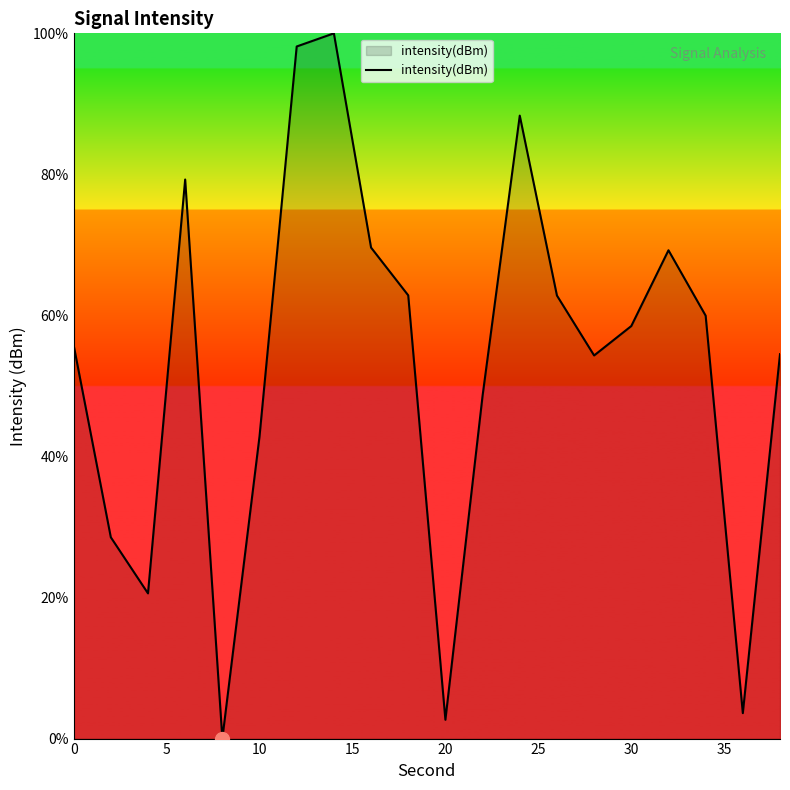

What is the difference between the maximum and minimum values?

100.0